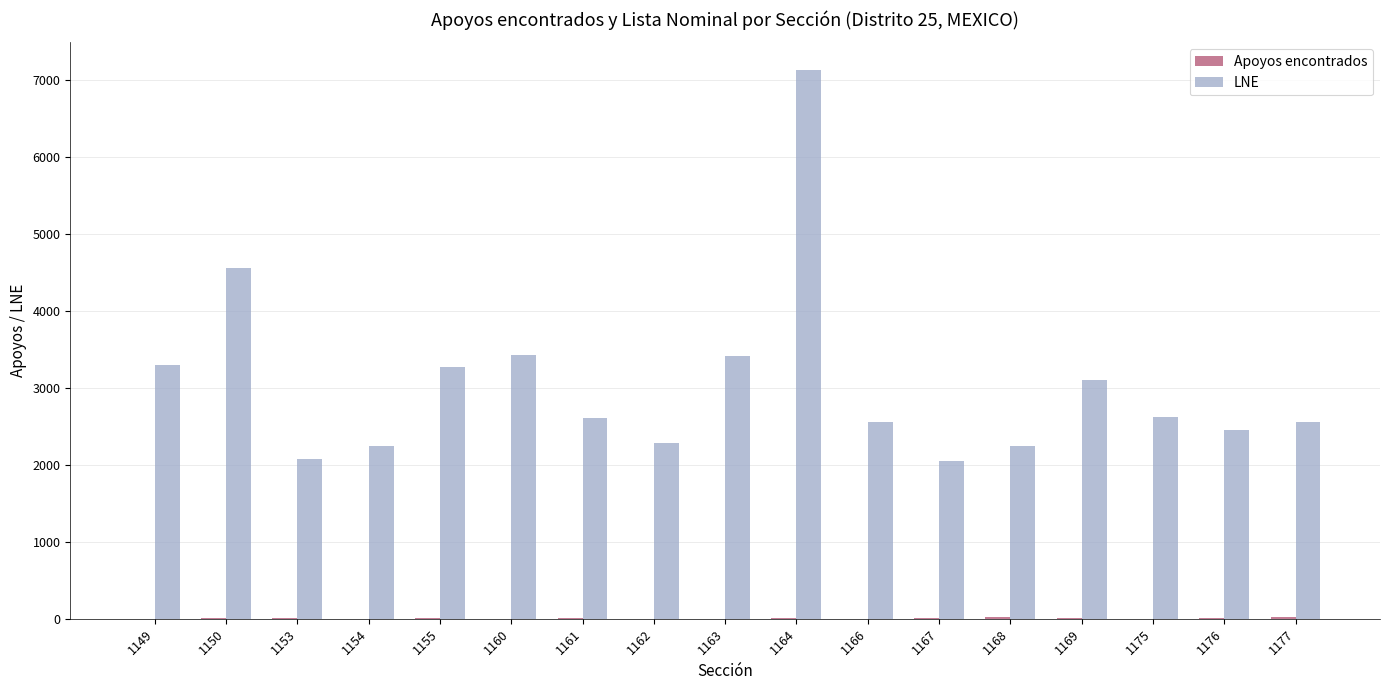

At which category is the sum across all series the highest?

1164